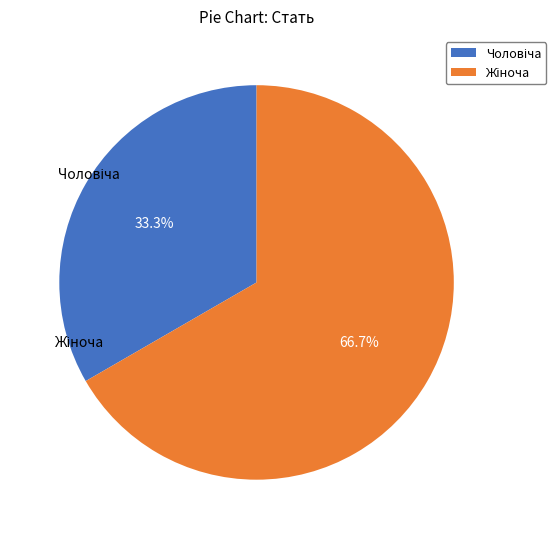

Does any single category account for the majority?

Yes